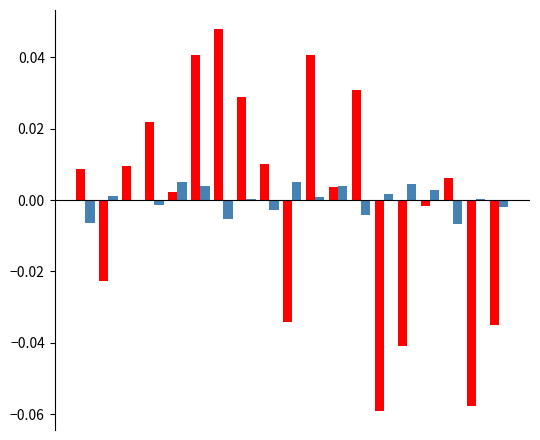

How many data points does each series have?

19